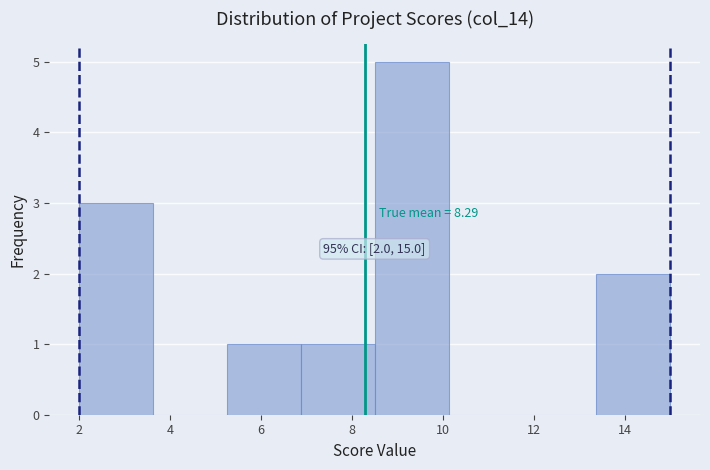

Which range on the x-axis has the tallest bar?

8.6 to 10.2